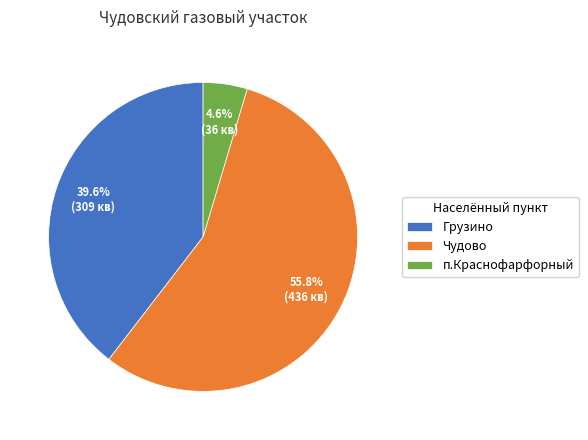

Combined, what portion of the pie is п.Краснофарфорный and Чудово?

60.4%